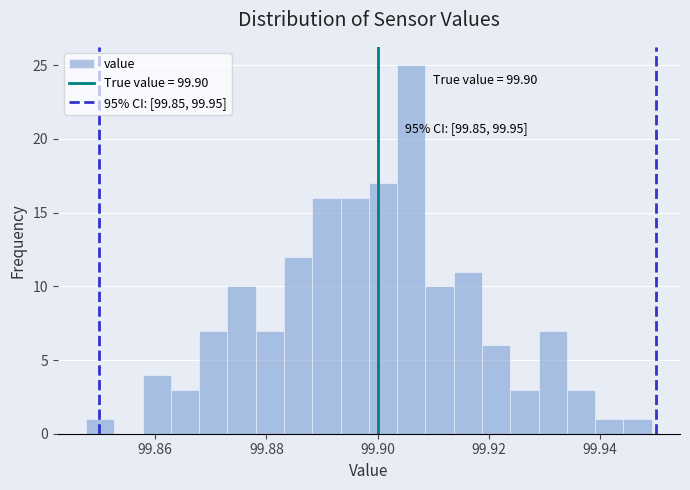

Read against the x-axis, roughly where is the centre of the tallest bar?

99.906